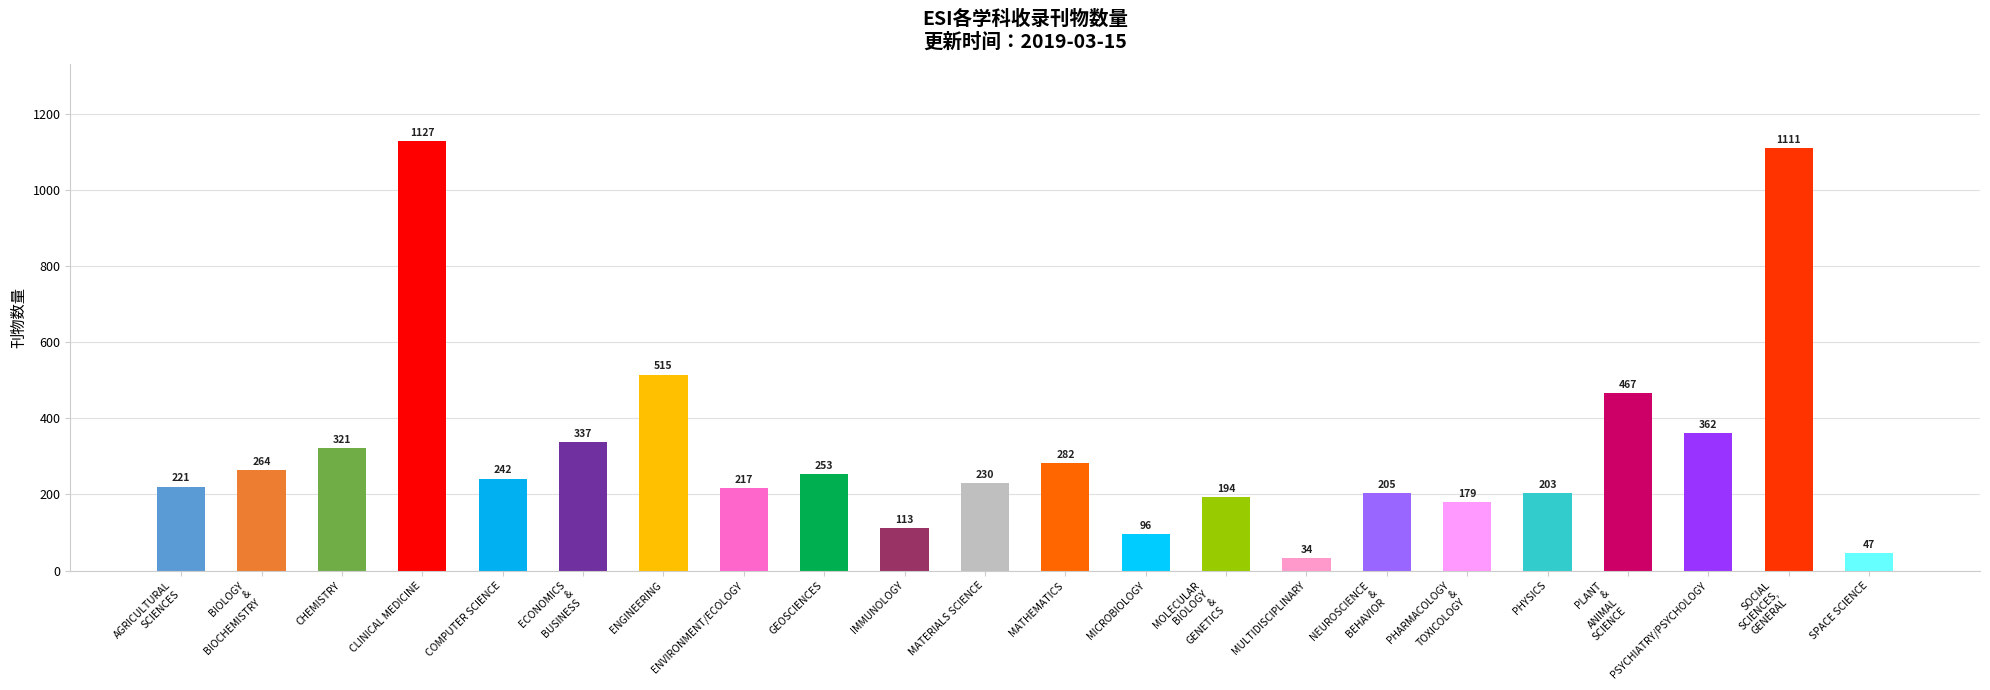

Are the bars grouped side by side (vs. stacked)?

No